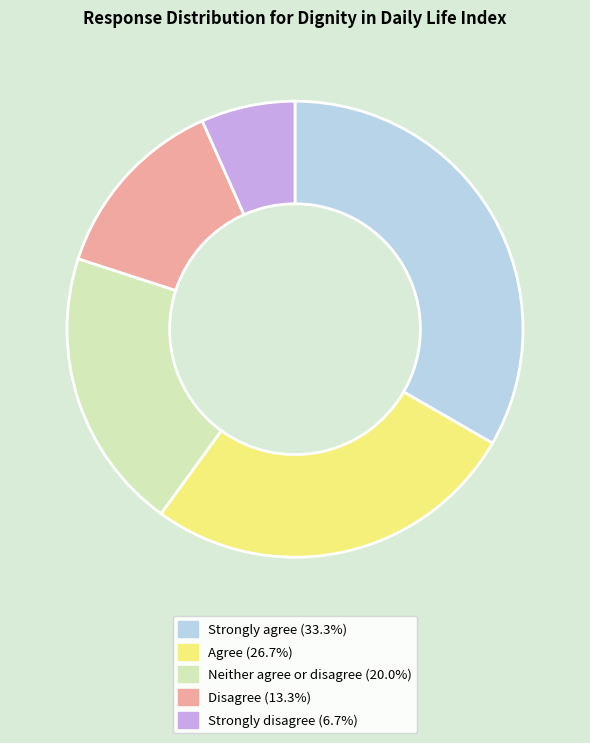

Is the sum of Disagree and Strongly disagree greater than half?

No